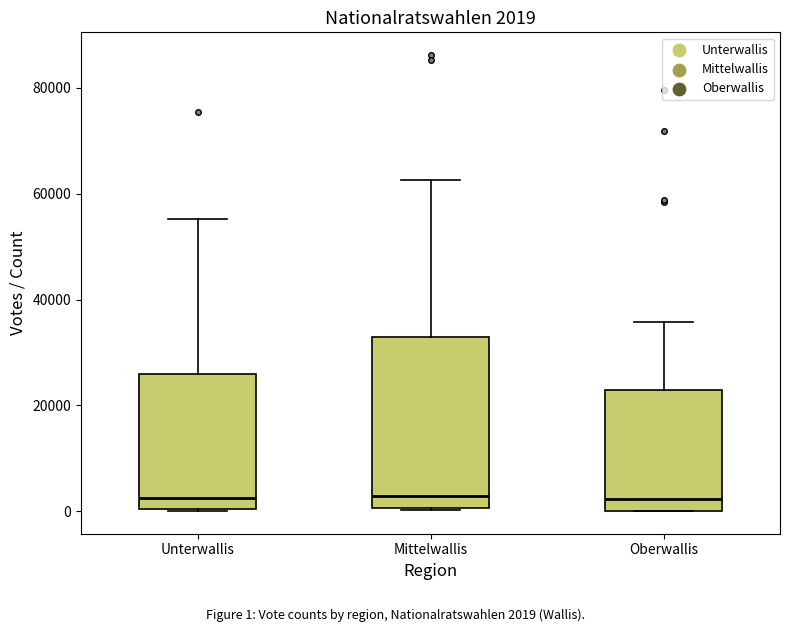

Comparing the boxes themselves (not the whiskers), which one is the tallest?

Mittelwallis